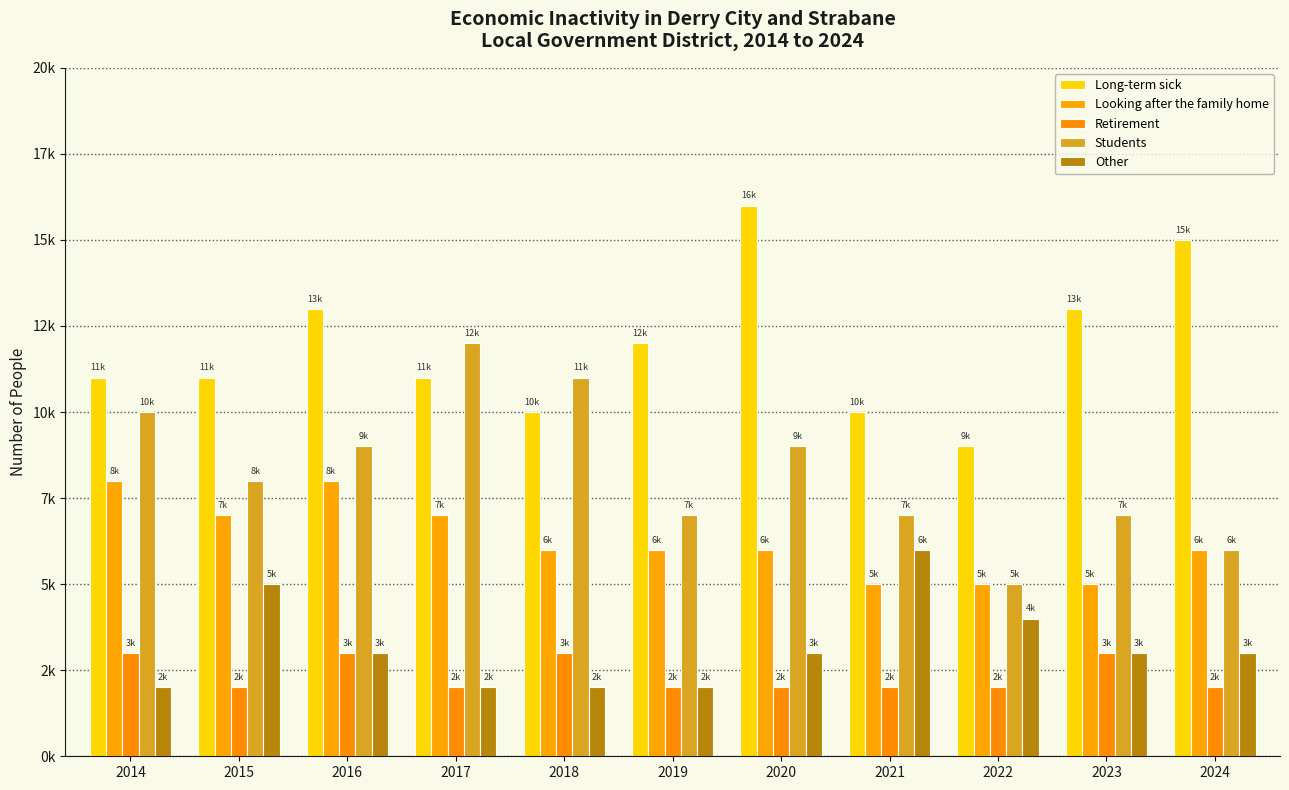

Rank the series at 2015 from lowest to highest value.

Retirement, Other, Looking after the family home, Students, Long-term sick